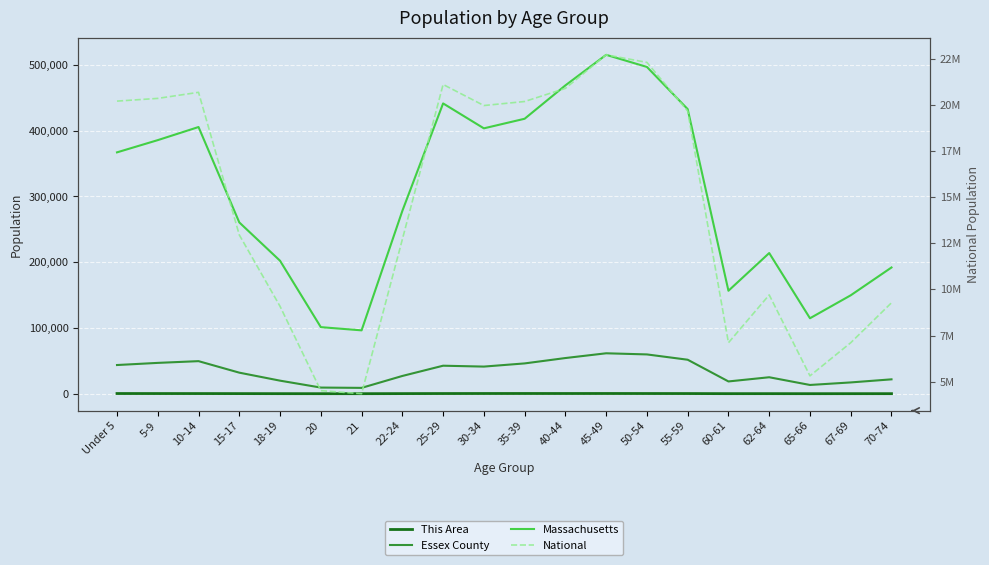

What is the maximum value shown in the chart?

22708591